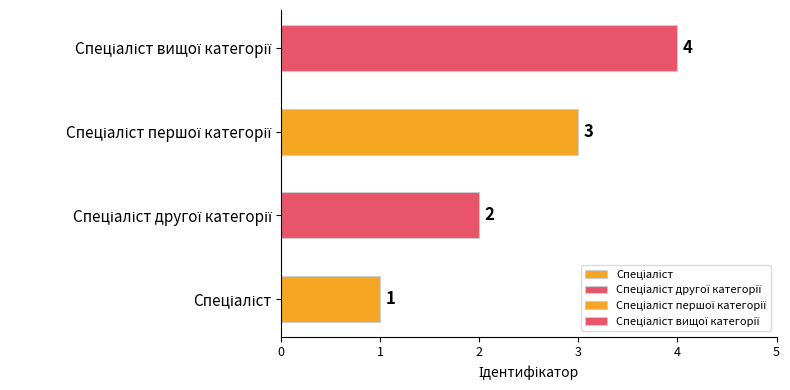

How many series are shown in this chart?

1